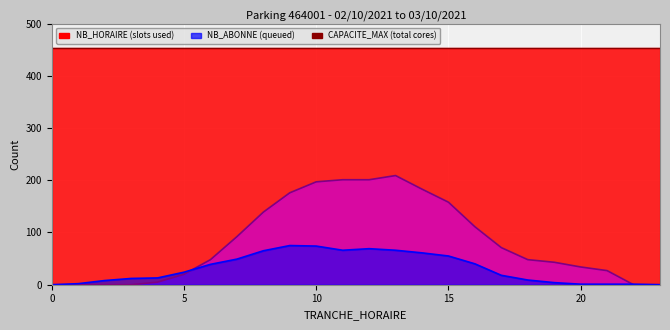

What is the average value of the NB_HORAIRE series?

82